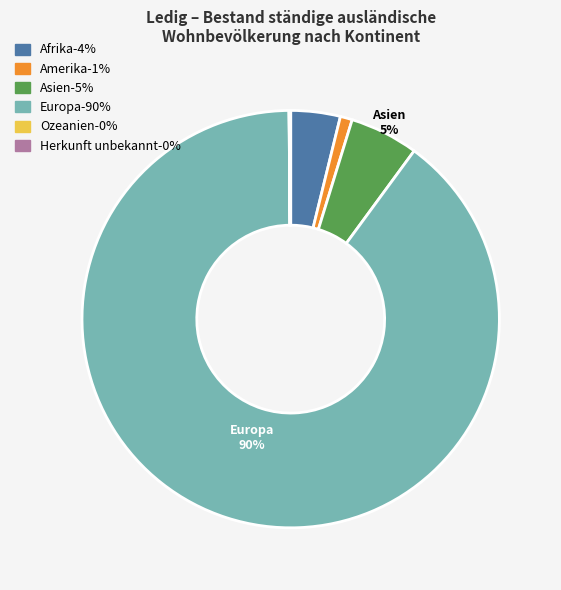

To the nearest percent, what is the average slice percentage?

17%